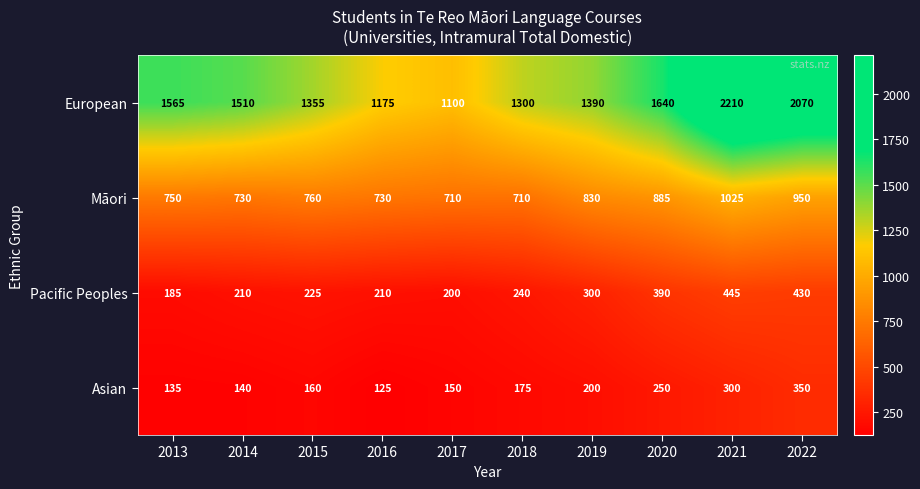

Rank the series at 2021 from lowest to highest value.

Asian, Pacific Peoples, Māori, European